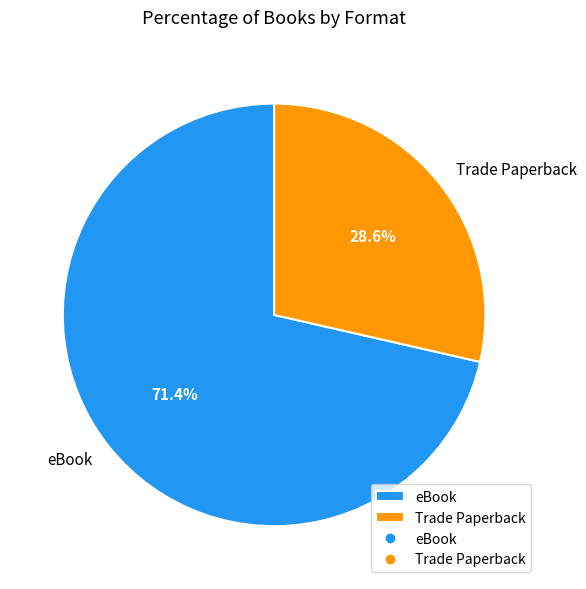

The Trade Paperback slice represents 29% of the pie. True or false?

True